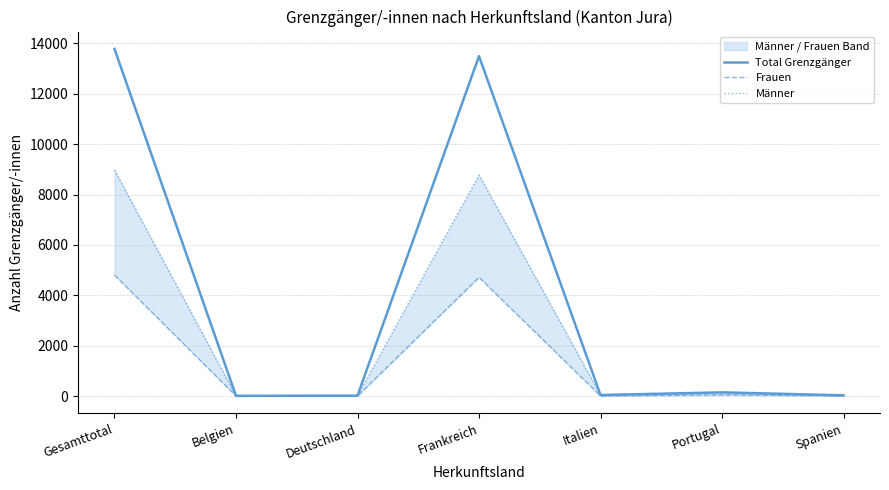

Rank the series at Portugal from lowest to highest value.

Frauen, Männer, Total Grenzgänger